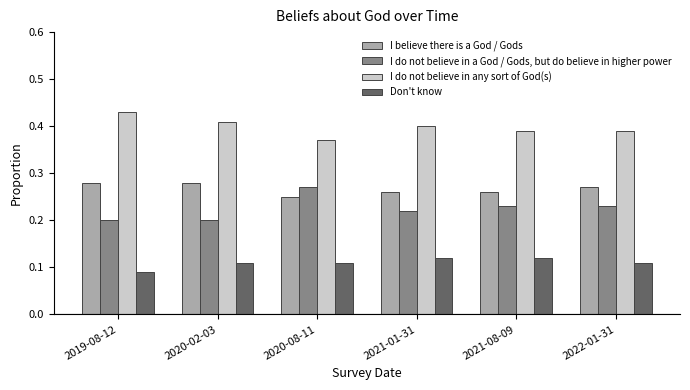

Which category has the lowest value across all series?

2019-08-12